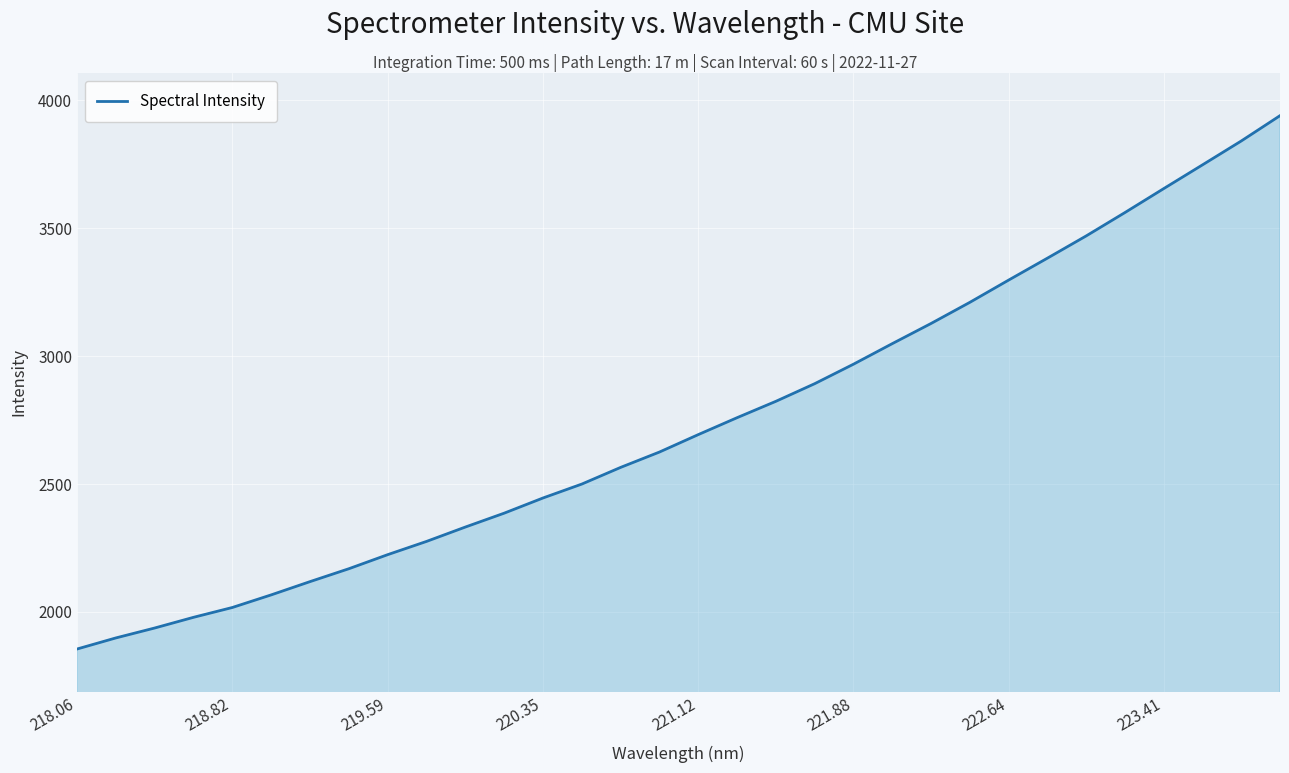

What is the greatest value displayed?

3939.6